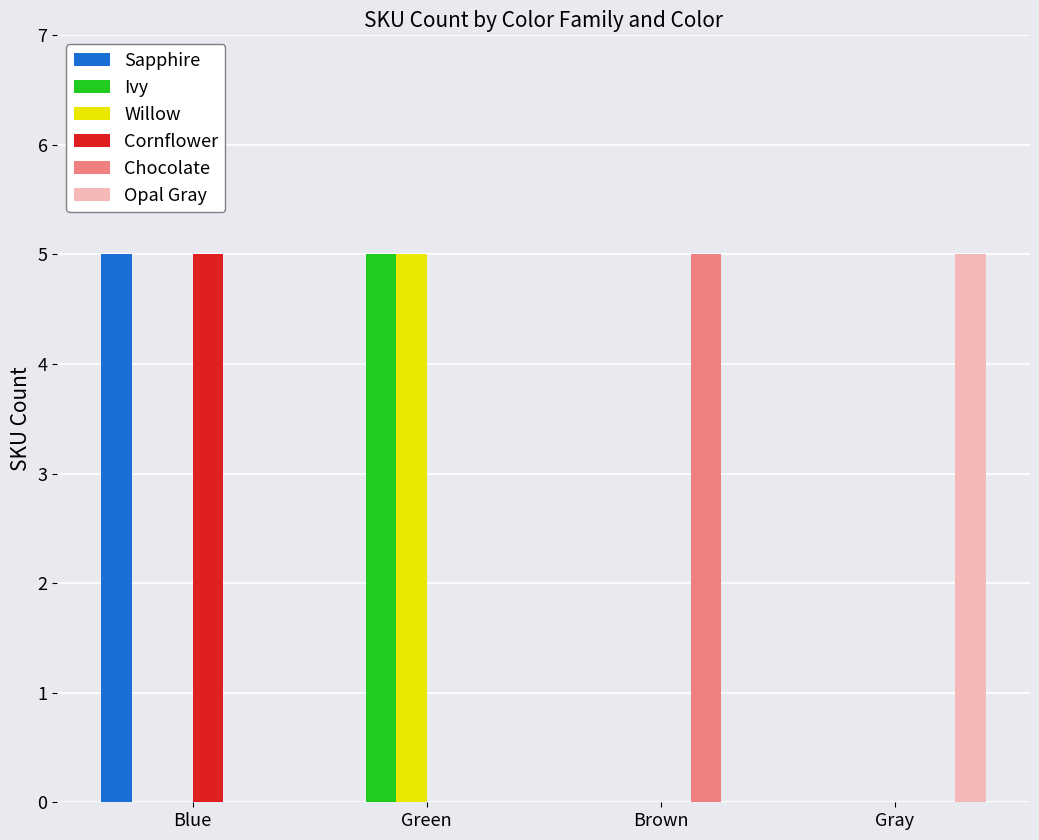

What is the spread (max minus min) of values at Gray?

5